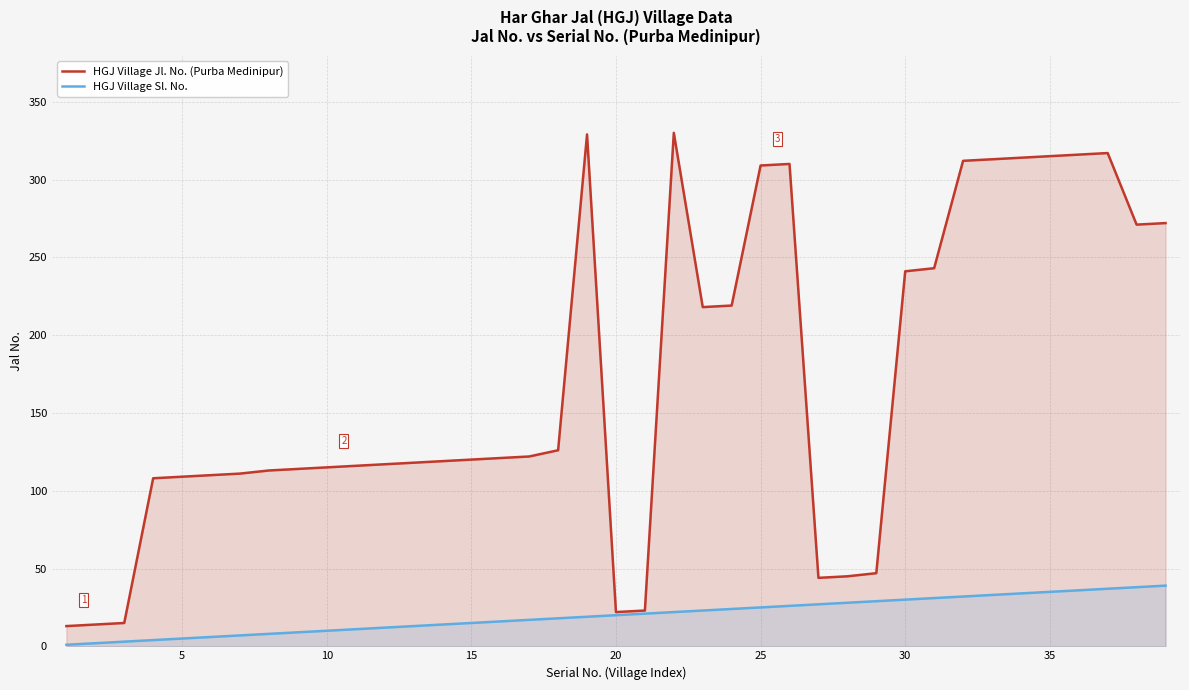

Which series has the widest spread of values?

HGJ Village Jl. No. (Purba Medinipur)